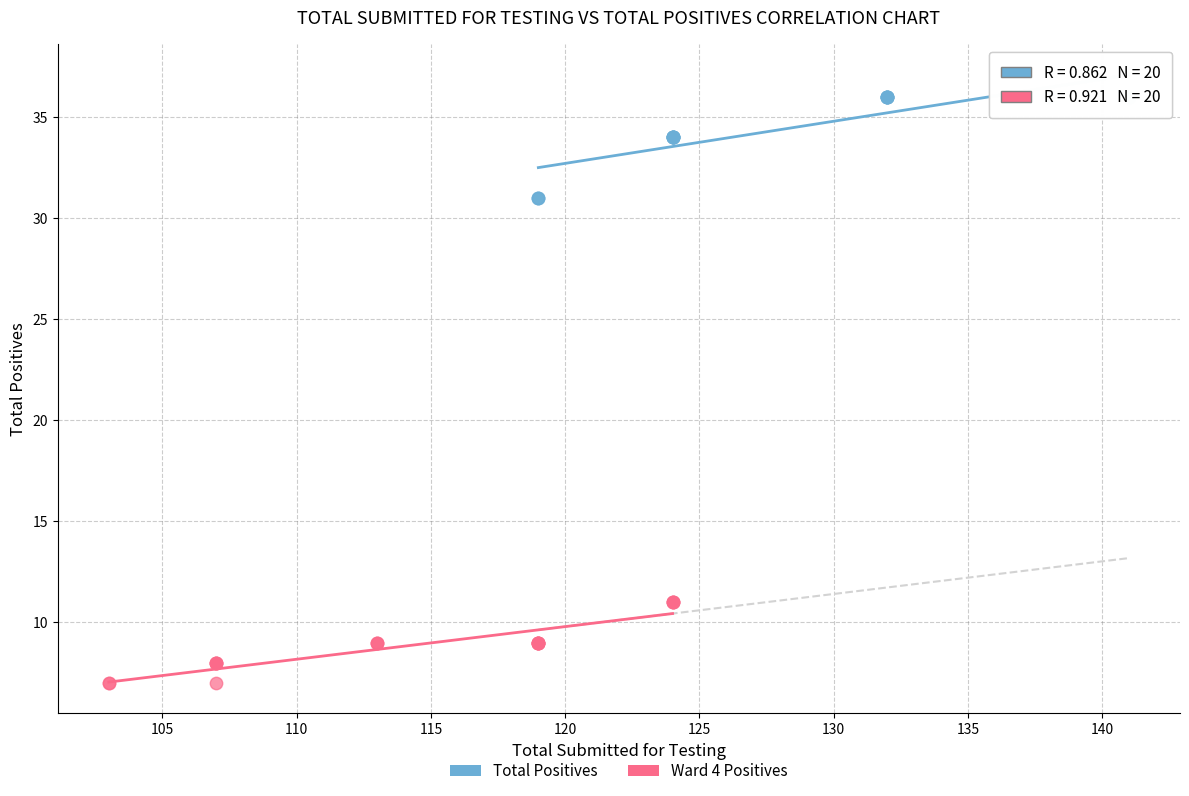

Which series has the largest Y range (max minus min)?

Total Positives